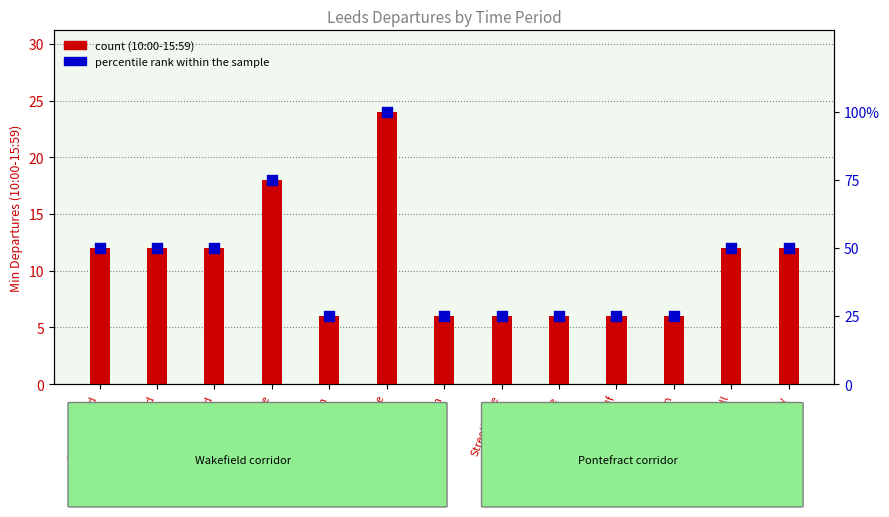

What is the total value across all series at Wakefield Westgate?

93